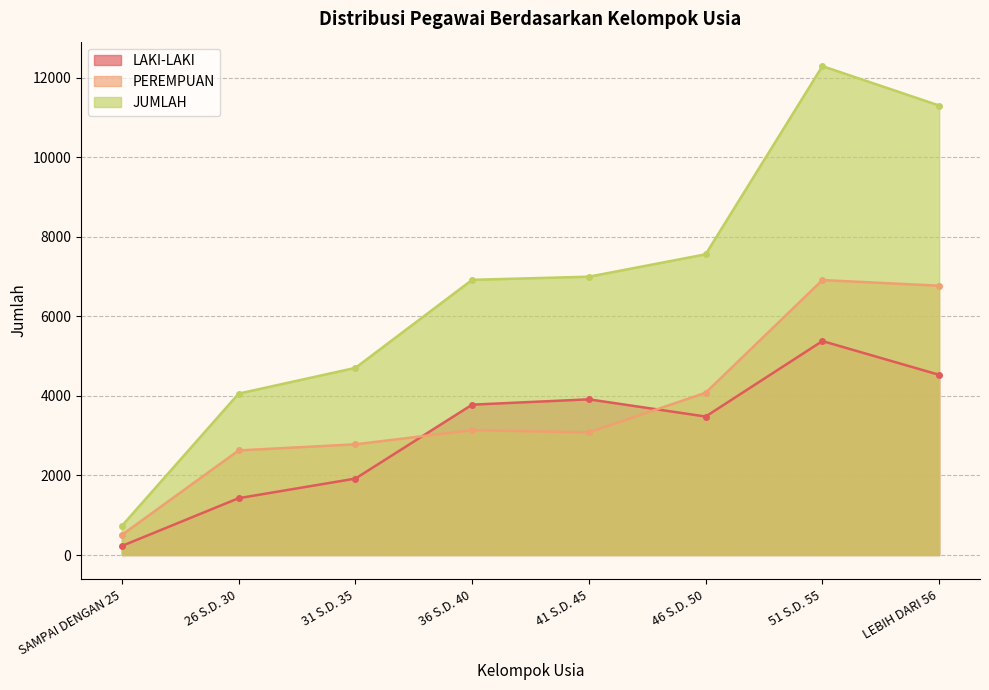

What is the average value of the PEREMPUAN series?

3739